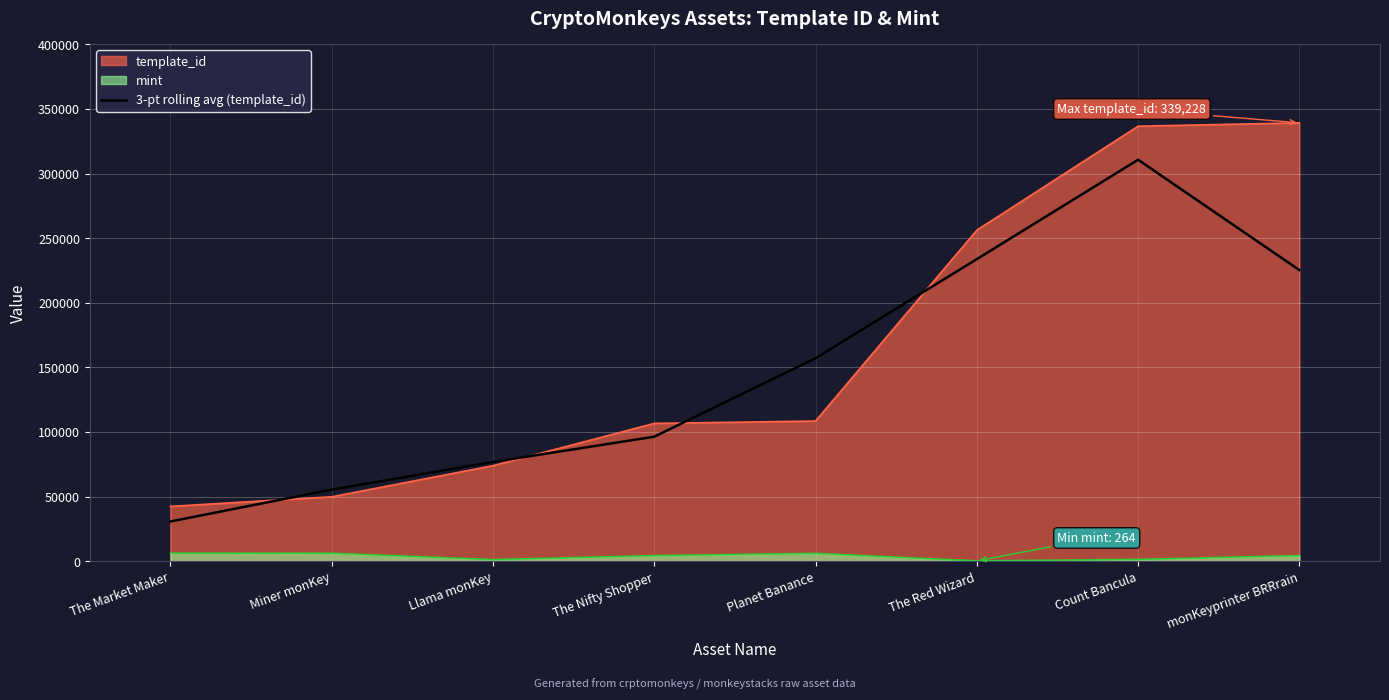

What is the greatest value displayed?

339228.0